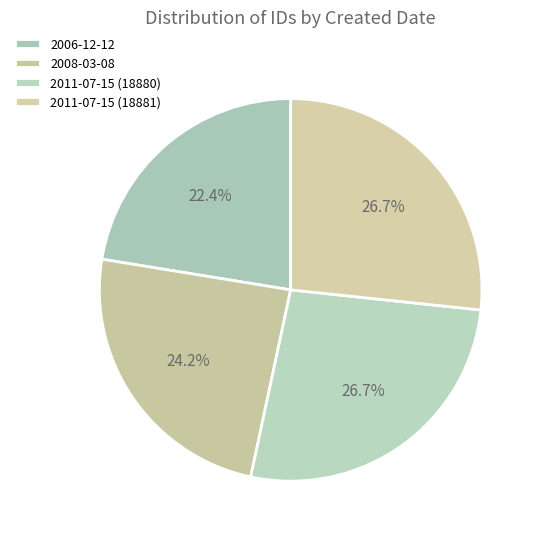

Does any single category account for the majority?

No